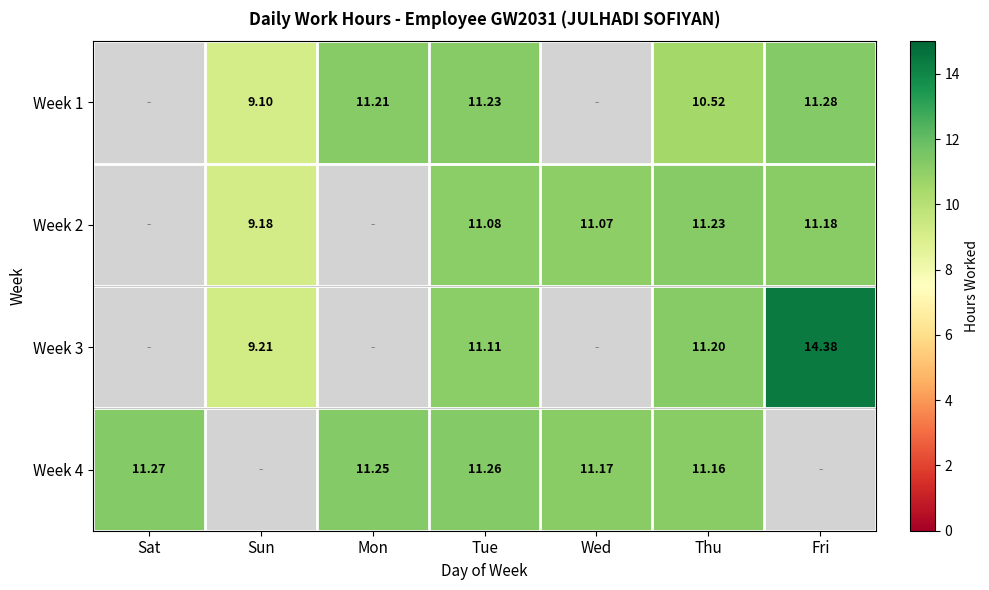

What is the maximum value shown in the chart?

14.4